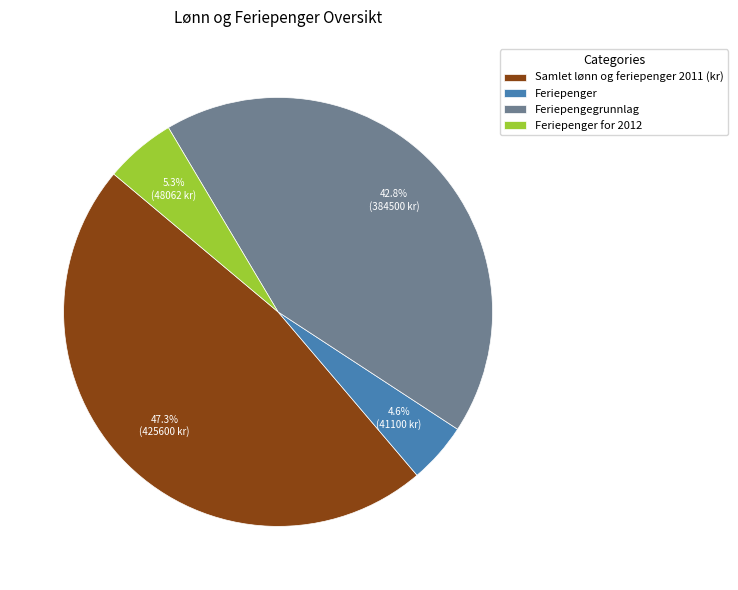

True or false: Feriepengegrunnlag accounts for 33% of the total.

False